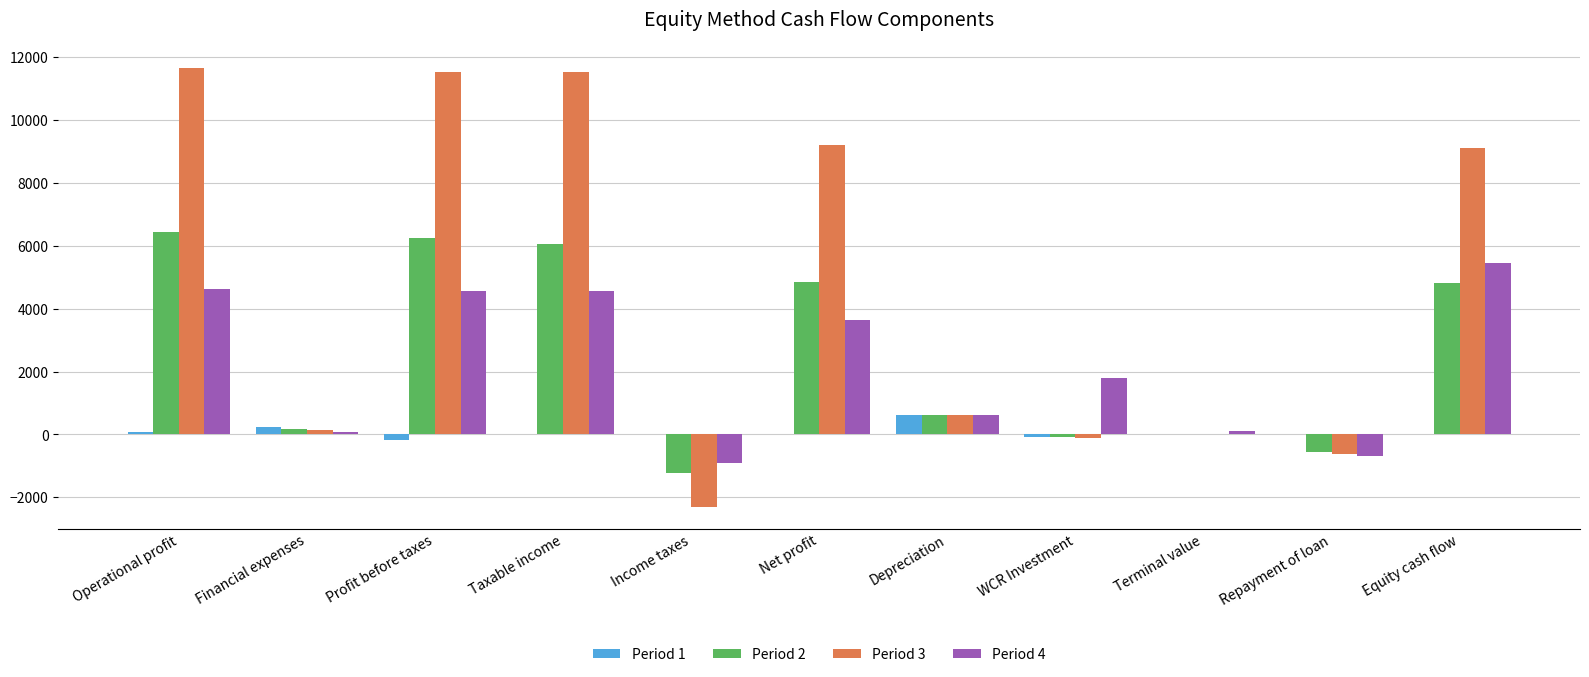

Which series has the largest total across all categories?

Period 3